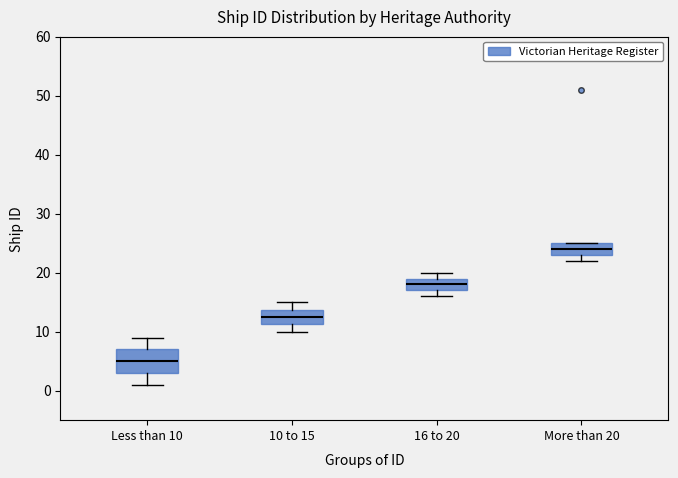

Comparing the boxes themselves (not the whiskers), which one is the tallest?

Less than 10